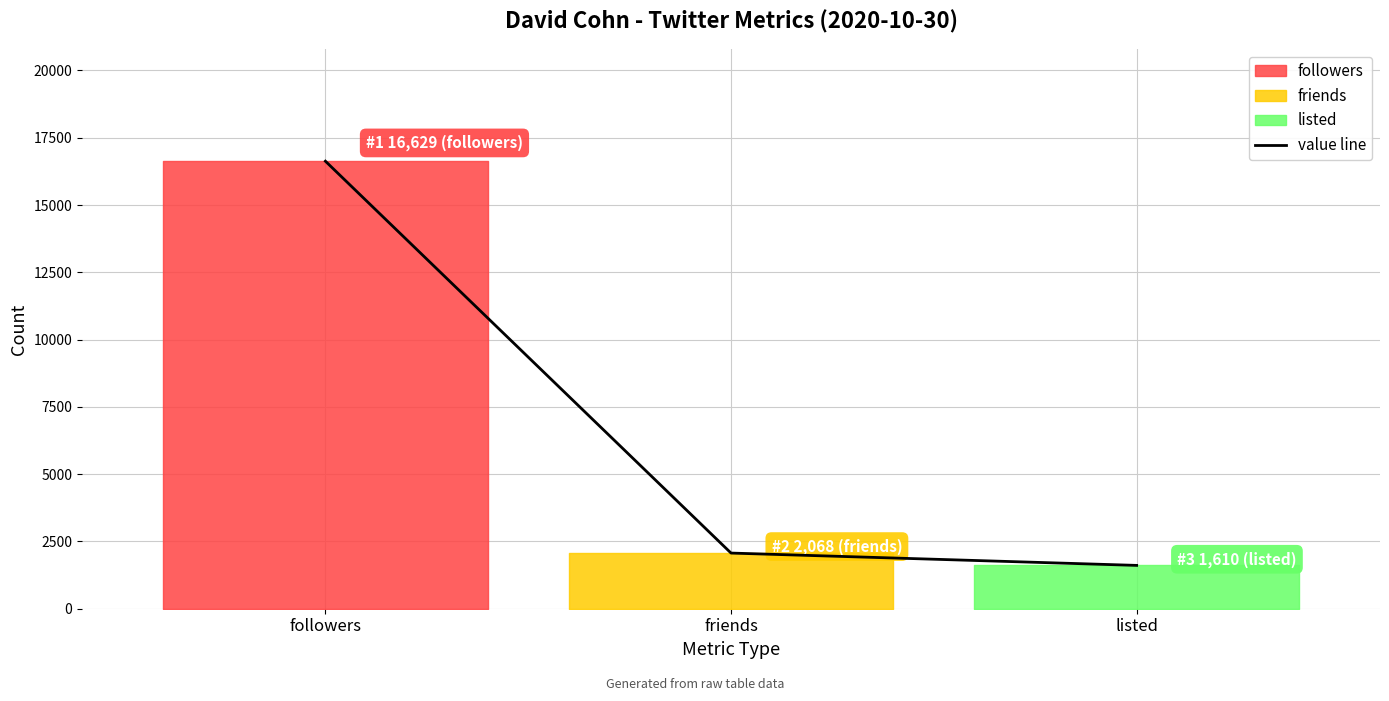

What is the smallest value displayed?

1610